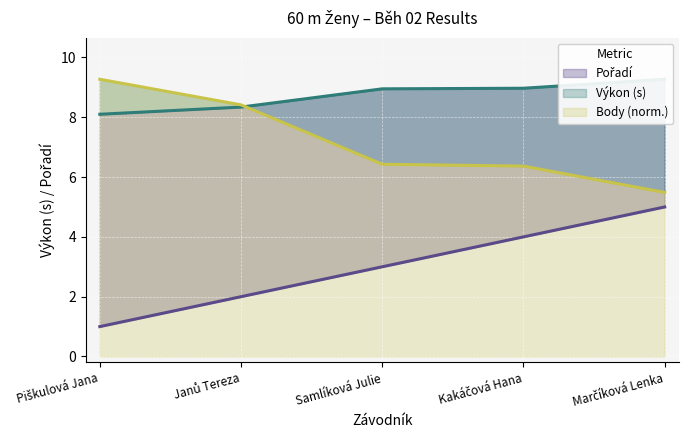

Rank the series at Piškulová Jana from highest to lowest value.

Body, Výkon, Pořadí